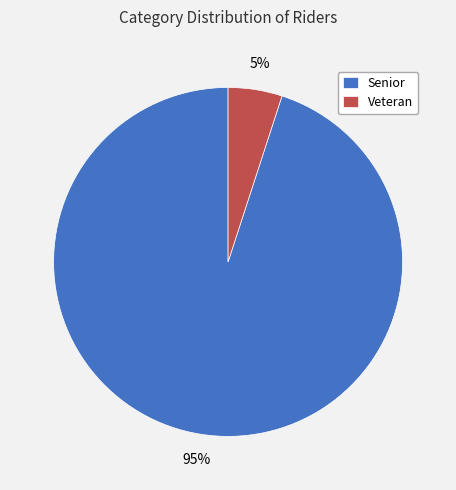

What is the majority slice?

Senior